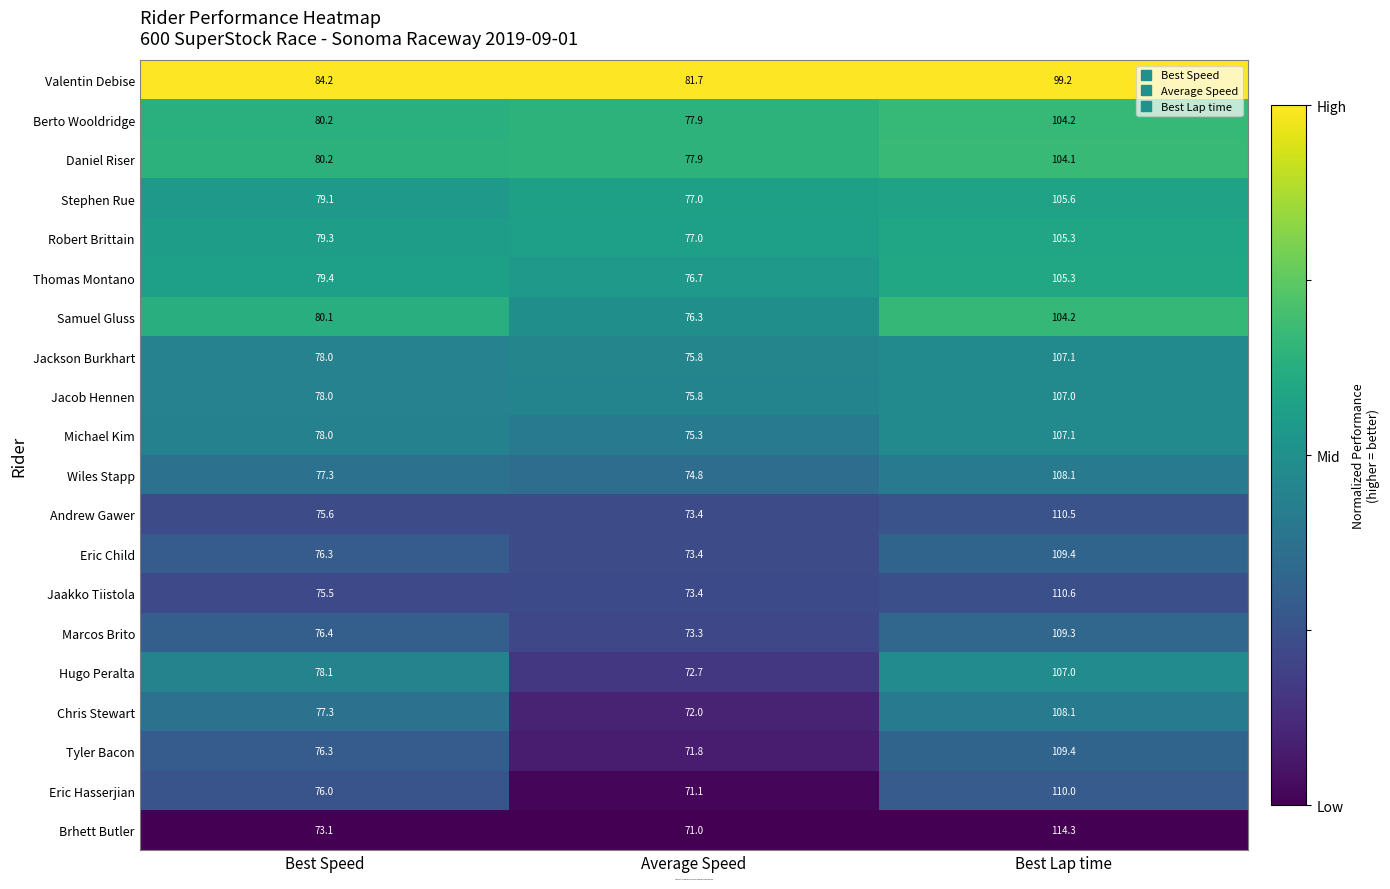

What is the difference between the Brhett Butler values at Best Speed and Average Speed?

2.1